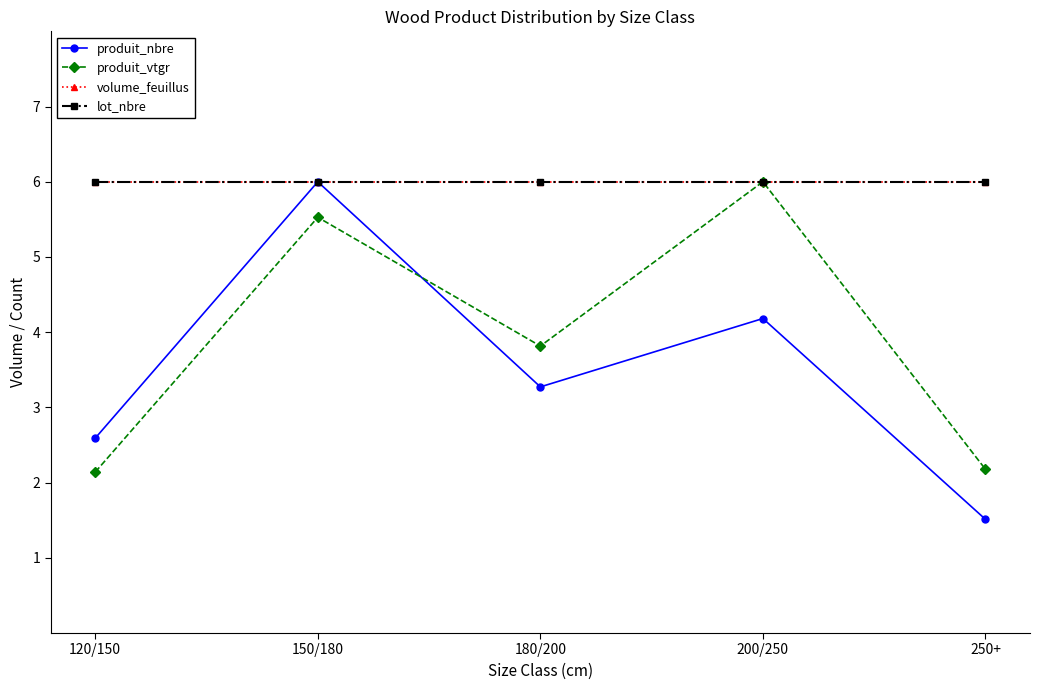

Does the chart have visible grid lines?

No